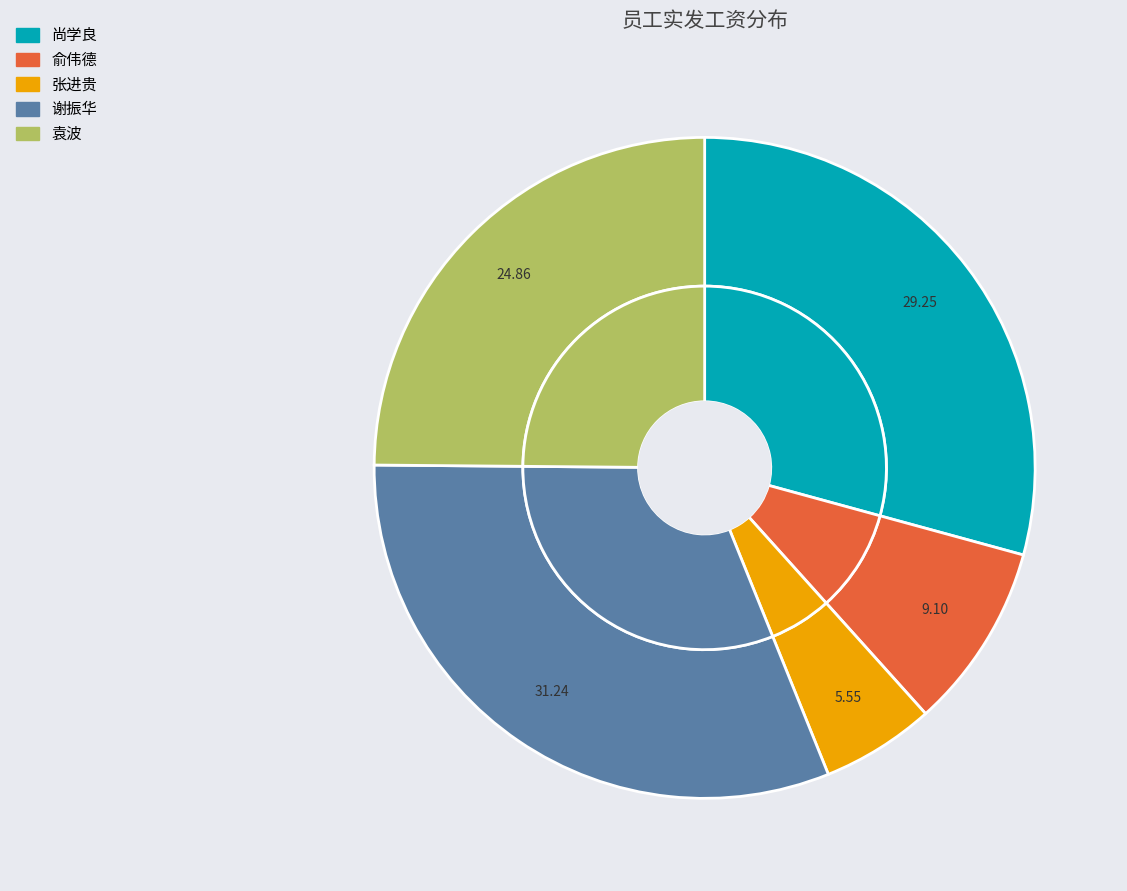

Which category has the biggest portion of the pie?

谢振华